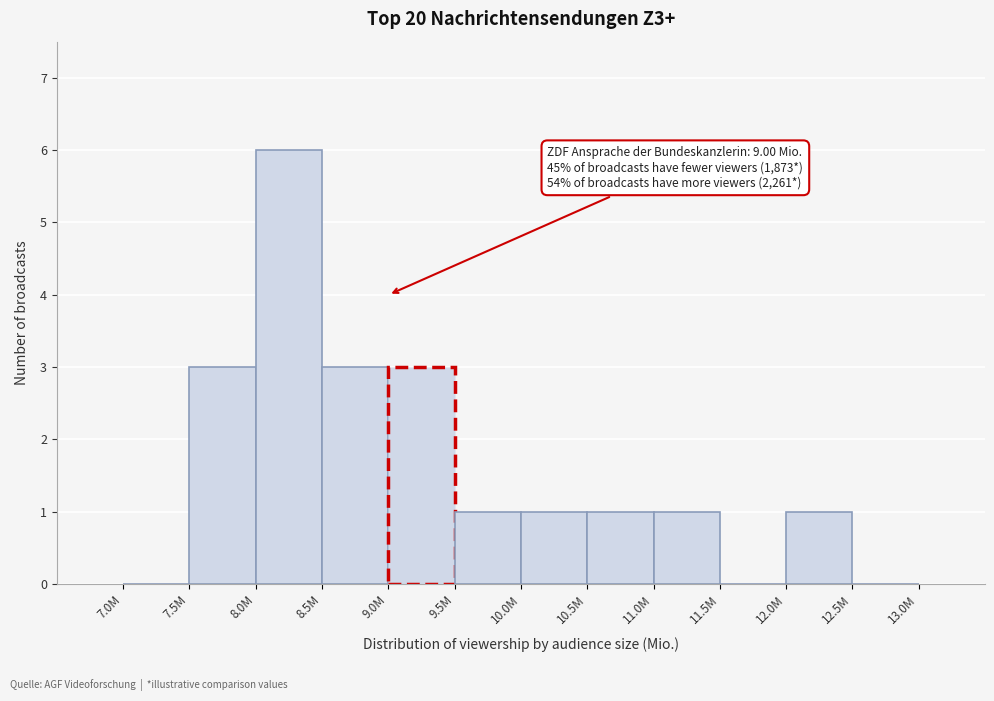

The chart shows a value of 6 at 8.0M. True or false?

True